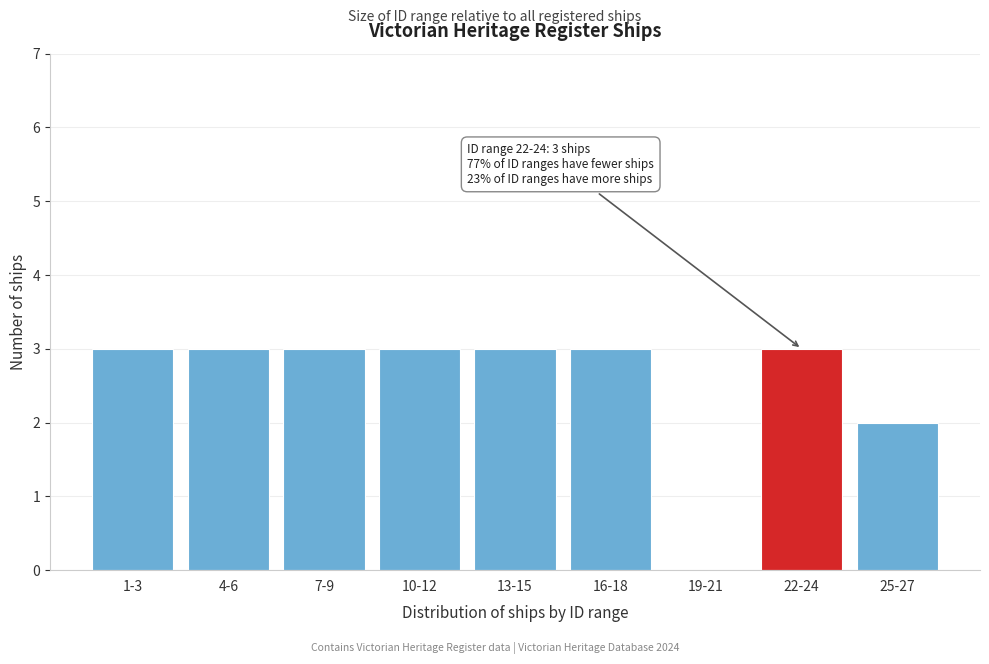

Reading right to left, what are all the values shown in this chart?

25-27=2	22-24=3	19-21=0	16-18=3	13-15=3	10-12=3	7-9=3	4-6=3	1-3=3